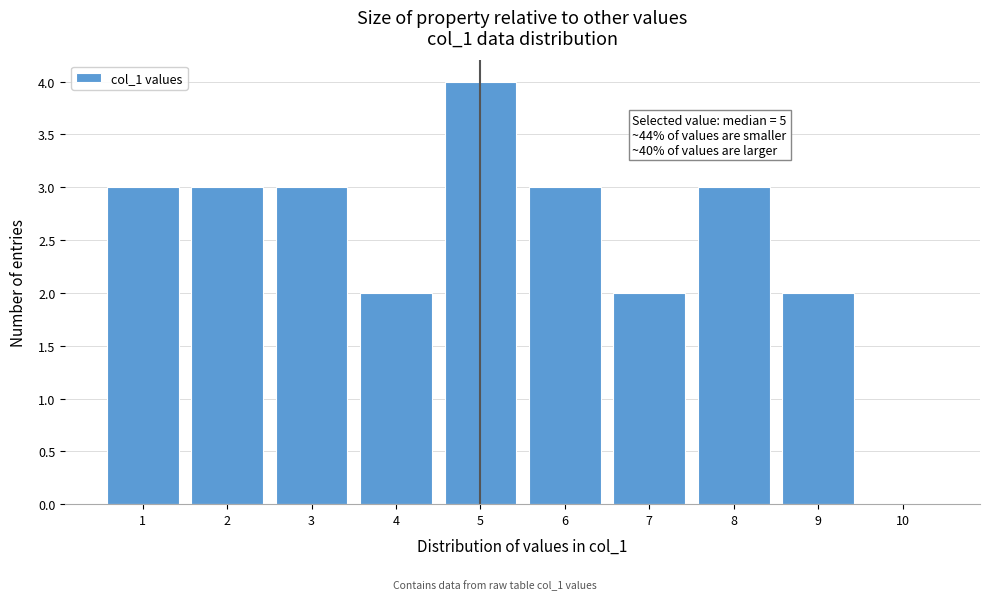

Reading left to right, transcribe all the data shown in this chart.

1=3	2=3	3=3	4=2	5=4	6=3	7=2	8=3	9=2	10=0